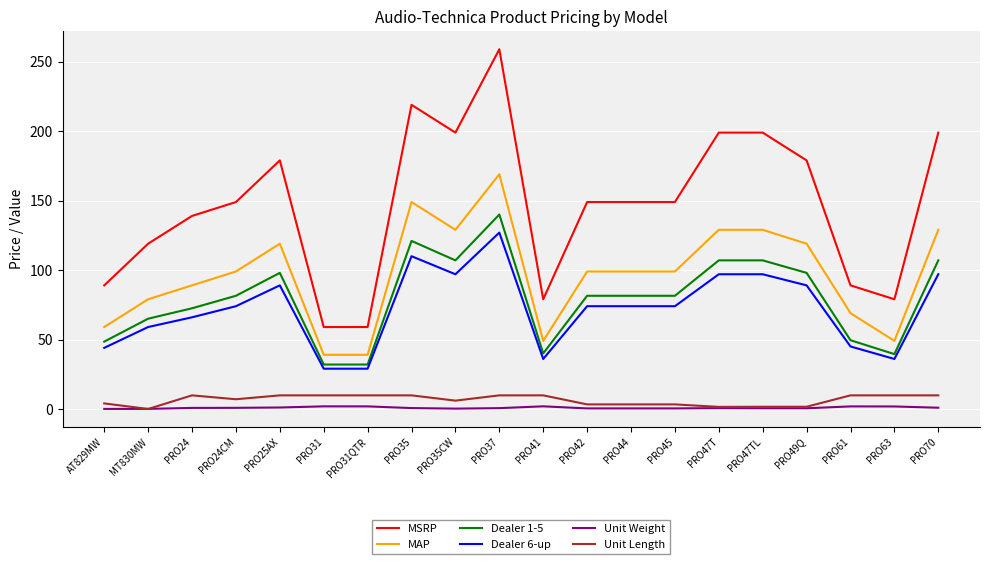

What is the spread (max minus min) of values at PRO31?

57.1